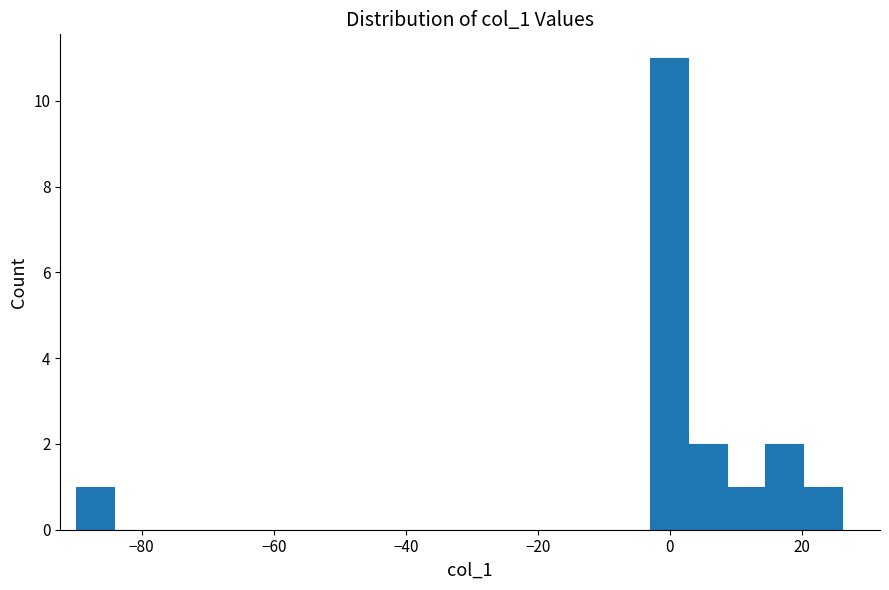

Around what value on the x-axis is the tallest bar? Give the approximate position of its centre, as read against the axis.

0